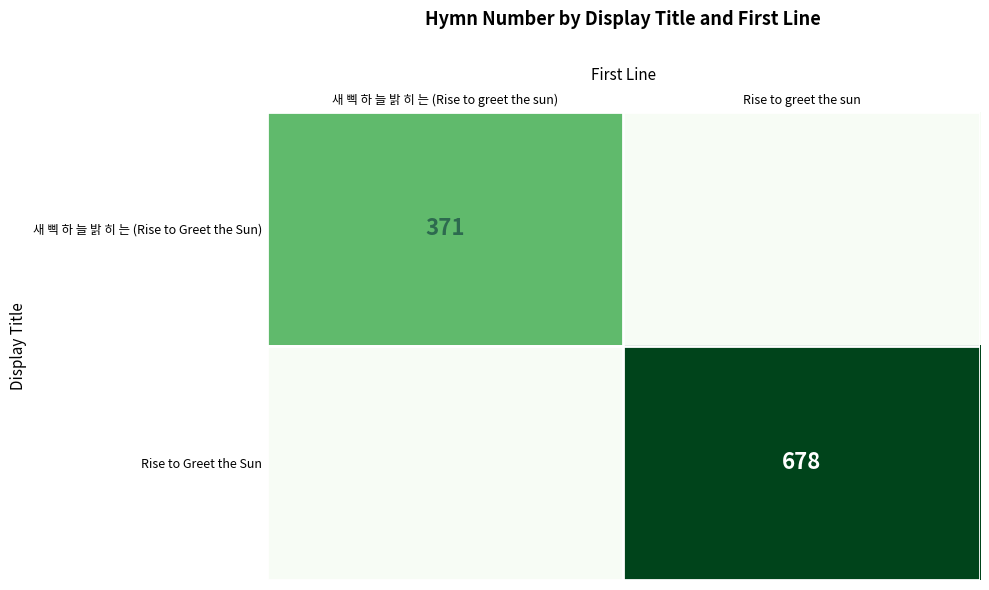

Is it true that 새 삑 하 늘 밝 히 는 (Rise to Greet the Sun) equals 656 at 새 삑 하 늘 밝 히 는 (Rise to greet the sun)?

False